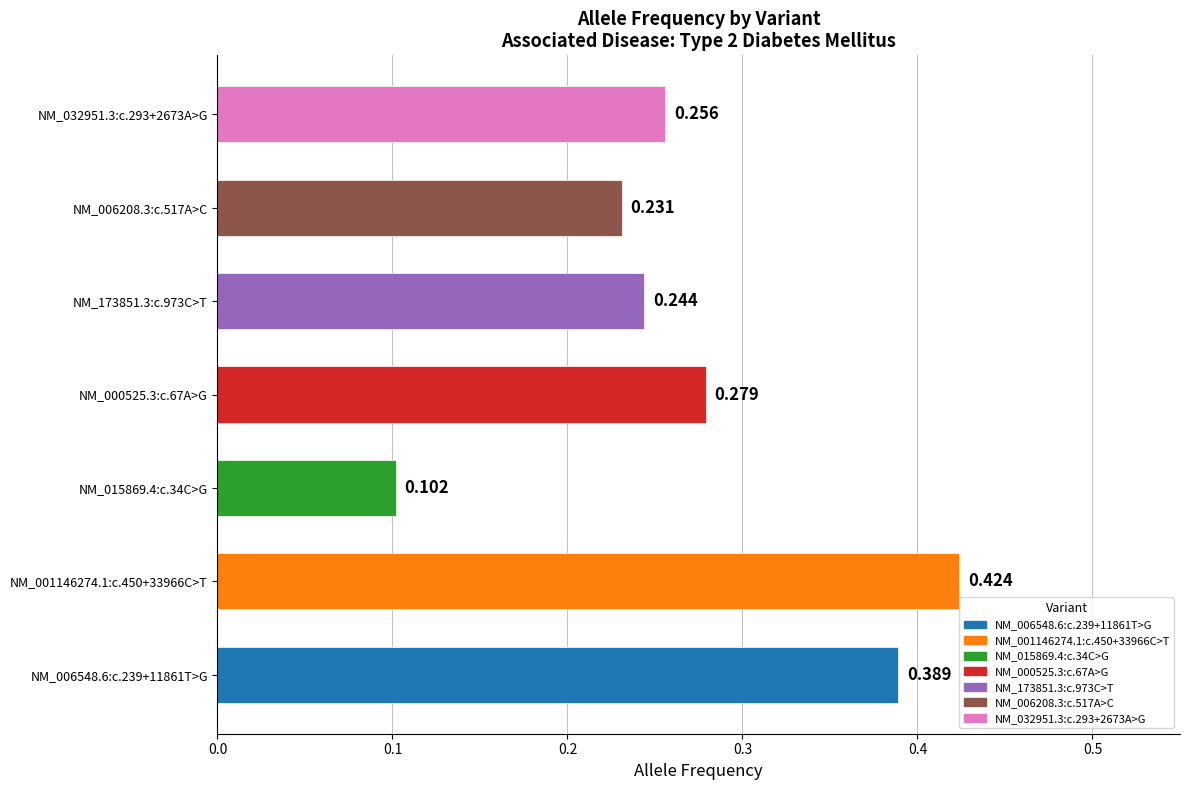

What is the sum of all values?

1.9